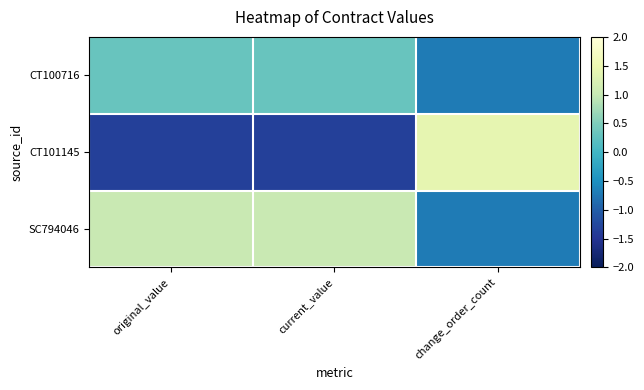

What is the maximum value shown in the chart?

1.4